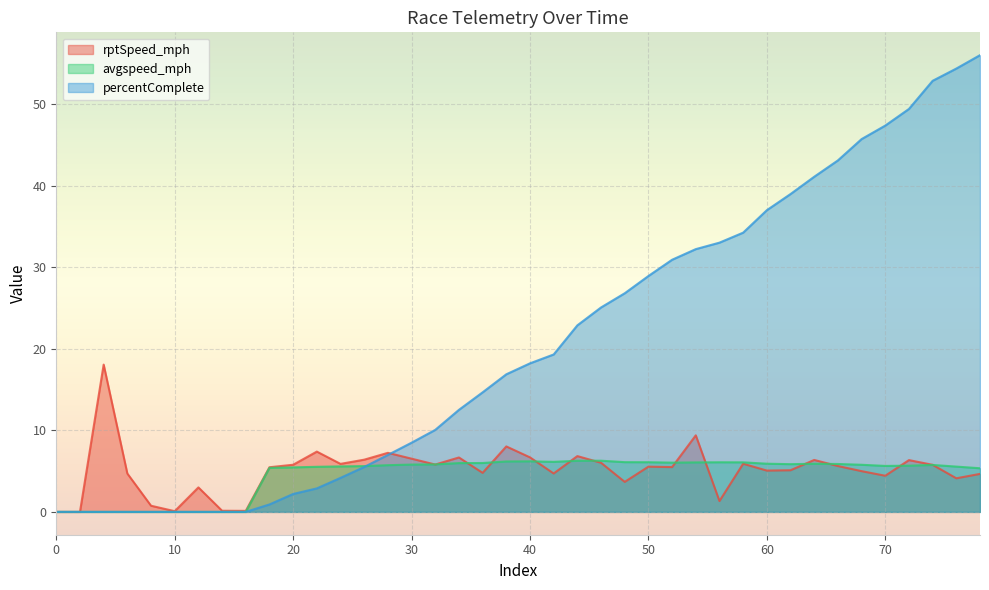

Between 22 and 34, which series saw the biggest shift?

percentComplete